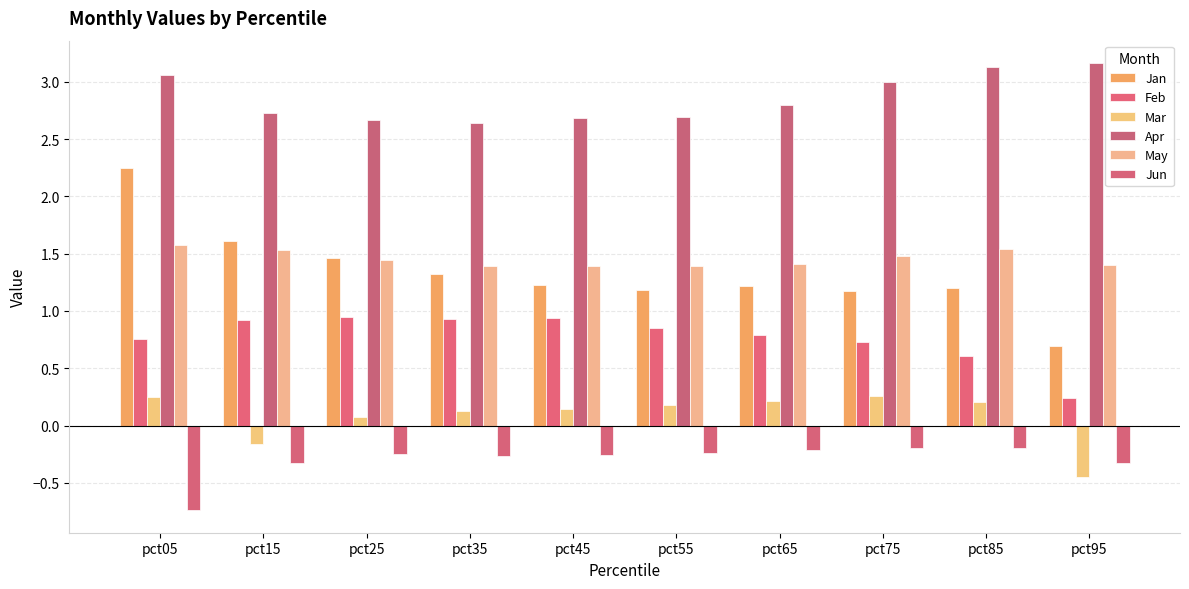

Does the chart contain any negative values?

Yes